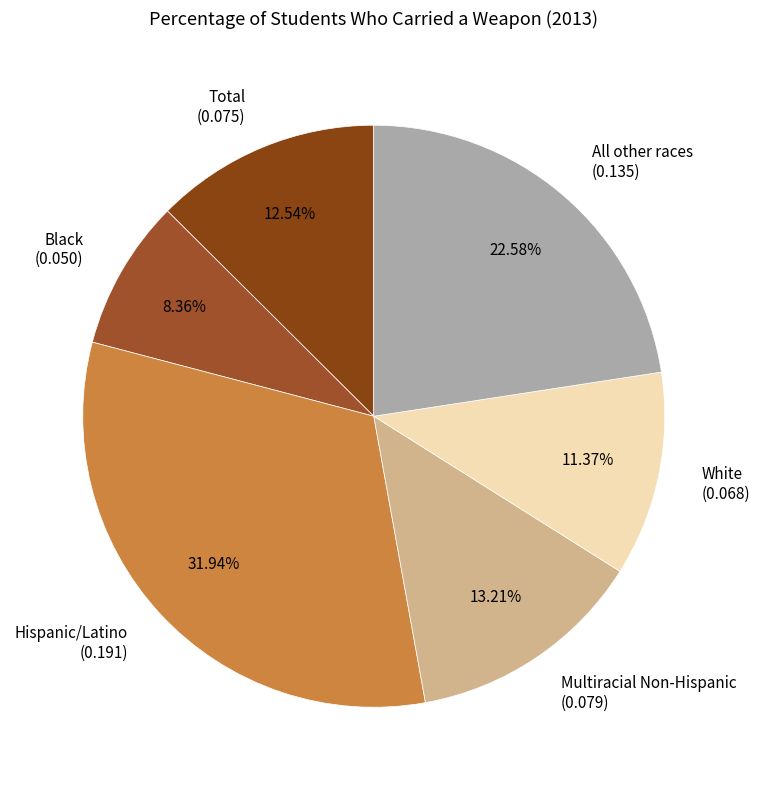

To the nearest percent, what is the difference between the largest and smallest slice percentages?

24%